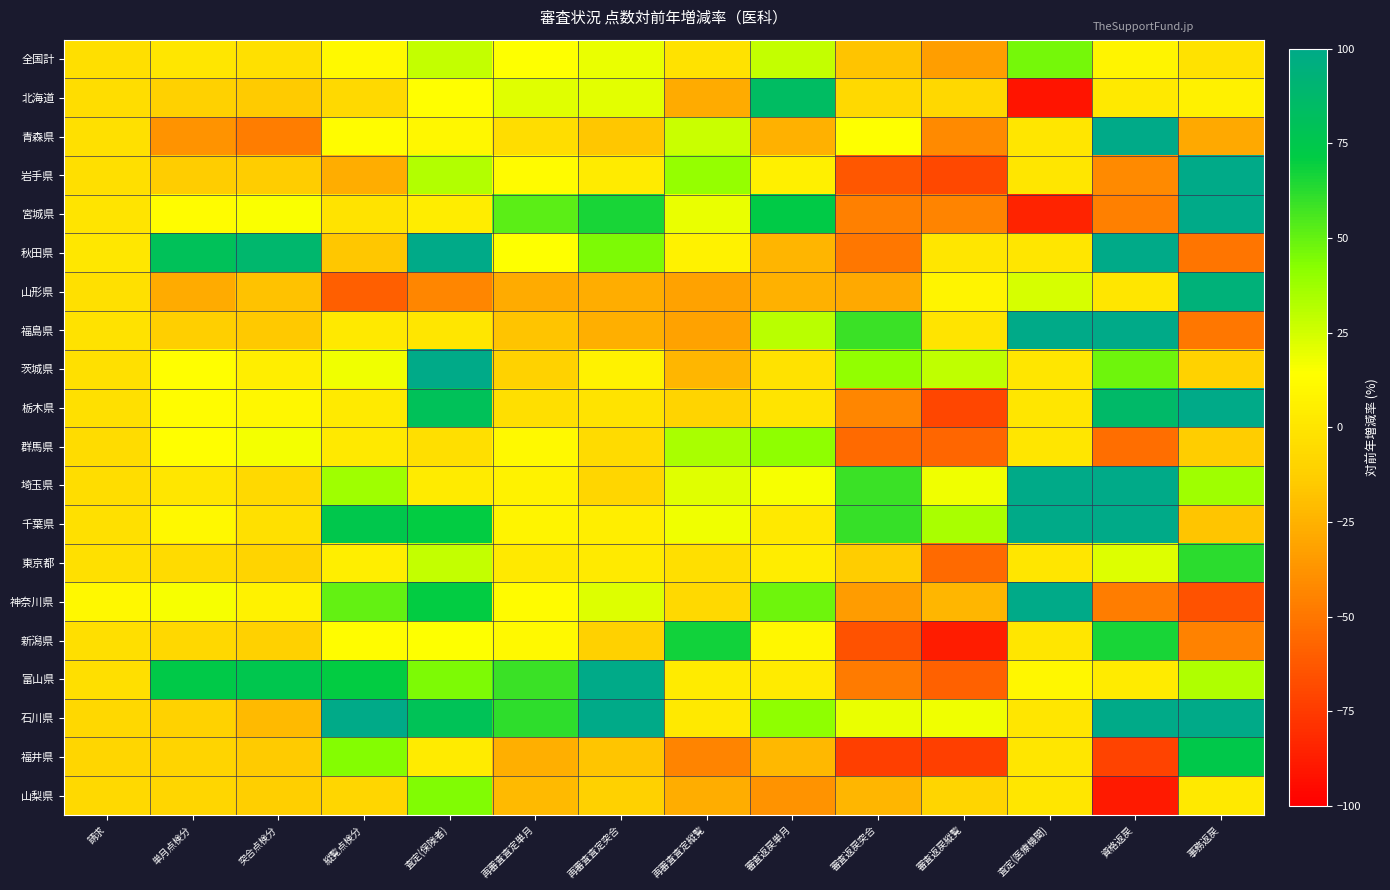

Reading left to right, transcribe all the data shown in this chart.

全国計: 請求=-3.4	単月点検分=0.8	突合点検分=-2.9	縦覧点検分=11.6	査定(保険者)=28.6	再審査査定単月=14.7	再審査査定突合=19.2	再審査査定縦覧=-2.0	審査返戻単月=28.2	審査返戻突合=-17.6	審査返戻縦覧=-32.9	査定(医療機関)=46.5	資格返戻=7.8	事務返戻=-2.2
北海道: 請求=-4.5	単月点検分=-11.0	突合点検分=-14.8	縦覧点検分=-6.8	査定(保険者)=14.0	再審査査定単月=21.5	再審査査定突合=20.4	再審査査定縦覧=-27.4	審査返戻単月=83.8	審査返戻突合=-6.4	審査返戻縦覧=-7.6	査定(医療機関)=-91.3	資格返戻=2.3	事務返戻=6.9
青森県: 請求=-2.7	単月点検分=-37.9	突合点検分=-47.5	縦覧点検分=13.1	査定(保険者)=9.4	再審査査定単月=-4.1	再審査査定突合=-15.9	再審査査定縦覧=27.1	審査返戻単月=-25.8	審査返戻突合=14.6	審査返戻縦覧=-41.6	査定(医療機関)=0.0	資格返戻=100.0	事務返戻=-28.9
岩手県: 請求=-3.6	単月点検分=-13.7	突合点検分=-13.4	縦覧点検分=-26.8	査定(保険者)=32.3	再審査査定単月=11.9	再審査査定突合=3.8	再審査査定縦覧=39.2	審査返戻単月=6.1	審査返戻突合=-63.3	審査返戻縦覧=-69.4	査定(医療機関)=0.0	資格返戻=-41.9	事務返戻=100.0
宮城県: 請求=-0.7	単月点検分=12.7	突合点検分=15.0	縦覧点検分=-1.2	査定(保険者)=4.2	再審査査定単月=51.9	再審査査定突合=65.7	再審査査定縦覧=19.5	審査返戻単月=72.6	審査返戻突合=-45.7	審査返戻縦覧=-44.3	査定(医療機関)=-84.5	資格返戻=-45.9	事務返戻=100.0
秋田県: 請求=1.1	単月点検分=79.9	突合点検分=88.4	縦覧点検分=-15.8	査定(保険者)=100.0	再審査査定単月=14.6	再審査査定突合=44.6	再審査査定縦覧=7.7	審査返戻単月=-23.5	審査返戻突合=-50.0	審査返戻縦覧=0.0	査定(医療機関)=0.0	資格返戻=100.0	事務返戻=-50.1
山形県: 請求=-3.1	単月点検分=-27.4	突合点検分=-18.7	縦覧点検分=-60.1	査定(保険者)=-43.2	再審査査定単月=-27.4	再審査査定突合=-27.1	再審査査定縦覧=-31.3	審査返戻単月=-25.0	審査返戻突合=-28.5	審査返戻縦覧=8.3	査定(医療機関)=24.0	資格返戻=0.0	事務返戻=93.1
福島県: 請求=-1.7	単月点検分=-12.1	突合点検分=-14.9	縦覧点検分=1.9	査定(保険者)=0.7	再審査査定単月=-17.9	再審査査定突合=-26.6	再審査査定縦覧=-31.5	審査返戻単月=30.6	審査返戻突合=58.9	審査返戻縦覧=-0.5	査定(医療機関)=100.0	資格返戻=100.0	事務返戻=-49.9
茨城県: 請求=-2.4	単月点検分=13.7	突合点検分=4.7	縦覧点検分=17.5	査定(保険者)=100.0	再審査査定単月=-10.6	再審査査定突合=7.4	再審査査定縦覧=-22.9	審査返戻単月=-1.8	審査返戻突合=40.0	審査返戻縦覧=29.6	査定(医療機関)=0.0	資格返戻=48.3	事務返戻=-10.2
栃木県: 請求=-2.4	単月点検分=13.2	突合点検分=10.0	縦覧点検分=2.5	査定(保険者)=80.0	再審査査定単月=-3.8	再審査査定突合=-1.5	再審査査定縦覧=-9.7	審査返戻単月=-0.6	審査返戻突合=-43.7	審査返戻縦覧=-69.7	査定(医療機関)=0.0	資格返戻=86.5	事務返戻=100.0
群馬県: 請求=-4.8	単月点検分=13.8	突合点検分=16.9	縦覧点検分=1.7	査定(保険者)=-3.2	再審査査定単月=11.7	再審査査定突合=-6.0	再審査査定縦覧=34.9	審査返戻単月=40.6	審査返戻突合=-55.3	審査返戻縦覧=-56.9	査定(医療機関)=0.0	資格返戻=-53.2	事務返戻=-13.5
埼玉県: 請求=-4.6	単月点検分=0.1	突合点検分=-6.5	縦覧点検分=37.3	査定(保険者)=3.1	再審査査定単月=7.5	再審査査定突合=-8.0	再審査査定縦覧=21.7	審査返戻単月=15.9	審査返戻突合=59.1	審査返戻縦覧=17.9	査定(医療機関)=100.0	資格返戻=100.0	事務返戻=36.8
千葉県: 請求=-2.8	単月点検分=10.8	突合点検分=-2.9	縦覧点検分=74.9	査定(保険者)=70.8	再審査査定単月=8.3	再審査査定突合=5.1	再審査査定縦覧=17.4	審査返戻単月=1.8	審査返戻突合=59.8	審査返戻縦覧=34.7	査定(医療機関)=100.0	資格返戻=100.0	事務返戻=-16.8
東京都: 請求=-2.8	単月点検分=-5.5	突合点検分=-9.9	縦覧点検分=5.3	査定(保険者)=28.5	再審査査定単月=1.7	再審査査定突合=2.7	再審査査定縦覧=-3.3	審査返戻単月=4.5	審査返戻突合=-13.5	審査返戻縦覧=-54.7	査定(医療機関)=0.0	資格返戻=22.2	事務返戻=61.9
神奈川県: 請求=10.8	単月点検分=16.4	突合点検分=7.5	縦覧点検分=50.0	査定(保険者)=70.9	再審査査定単月=12.1	再審査査定突合=22.5	再審査査定縦覧=-6.8	審査返戻単月=47.7	審査返戻突合=-34.3	審査返戻縦覧=-22.8	査定(医療機関)=100.0	資格返戻=-47.4	事務返戻=-65.0
新潟県: 請求=-3.6	単月点検分=-7.7	突合点検分=-11.0	縦覧点検分=13.2	査定(保険者)=14.7	再審査査定単月=11.5	再審査査定突合=-11.4	再審査査定縦覧=67.7	審査返戻単月=9.9	審査返戻突合=-65.2	審査返戻縦覧=-88.0	査定(医療機関)=0.0	資格返戻=65.9	事務返戻=-44.8
富山県: 請求=-3.2	単月点検分=73.2	突合点検分=75.3	縦覧点検分=70.4	査定(保険者)=44.7	再審査査定単月=59.3	再審査査定突合=100.0	再審査査定縦覧=3.4	審査返戻単月=3.7	審査返戻突合=-47.9	審査返戻縦覧=-59.1	査定(医療機関)=9.5	資格返戻=3.7	事務返戻=32.9
石川県: 請求=-7.5	単月点検分=-10.4	突合点検分=-21.8	縦覧点検分=100.0	査定(保険者)=79.7	再審査査定単月=61.6	再審査査定突合=100.0	再審査査定縦覧=1.7	審査返戻単月=41.0	審査返戻突合=18.8	審査返戻縦覧=17.6	査定(医療機関)=0.0	資格返戻=100.0	事務返戻=100.0
福井県: 請求=-8.0	単月点検分=-9.7	突合点検分=-14.3	縦覧点検分=43.3	査定(保険者)=3.2	再審査査定単月=-26.0	再審査査定突合=-16.9	再審査査定縦覧=-44.3	審査返戻単月=-22.3	審査返戻突合=-73.1	審査返戻縦覧=-73.4	査定(医療機関)=0.0	資格返戻=-71.8	事務返戻=73.9
山梨県: 請求=-6.4	単月点検分=-8.5	突合点検分=-12.2	縦覧点検分=-8.3	査定(保険者)=43.9	再審査査定単月=-21.8	再審査査定突合=-11.6	再審査査定縦覧=-26.6	審査返戻単月=-37.5	審査返戻突合=-23.4	審査返戻縦覧=-9.2	査定(医療機関)=0.0	資格返戻=-88.7	事務返戻=2.2